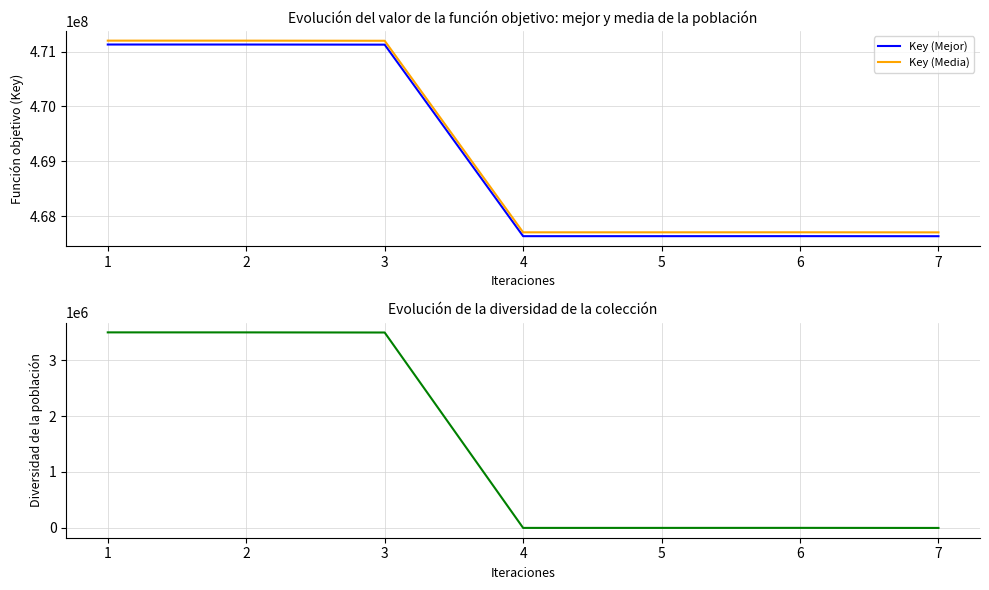

True or false: Key (Mejor) and Key (Media) intersect in this chart.

False